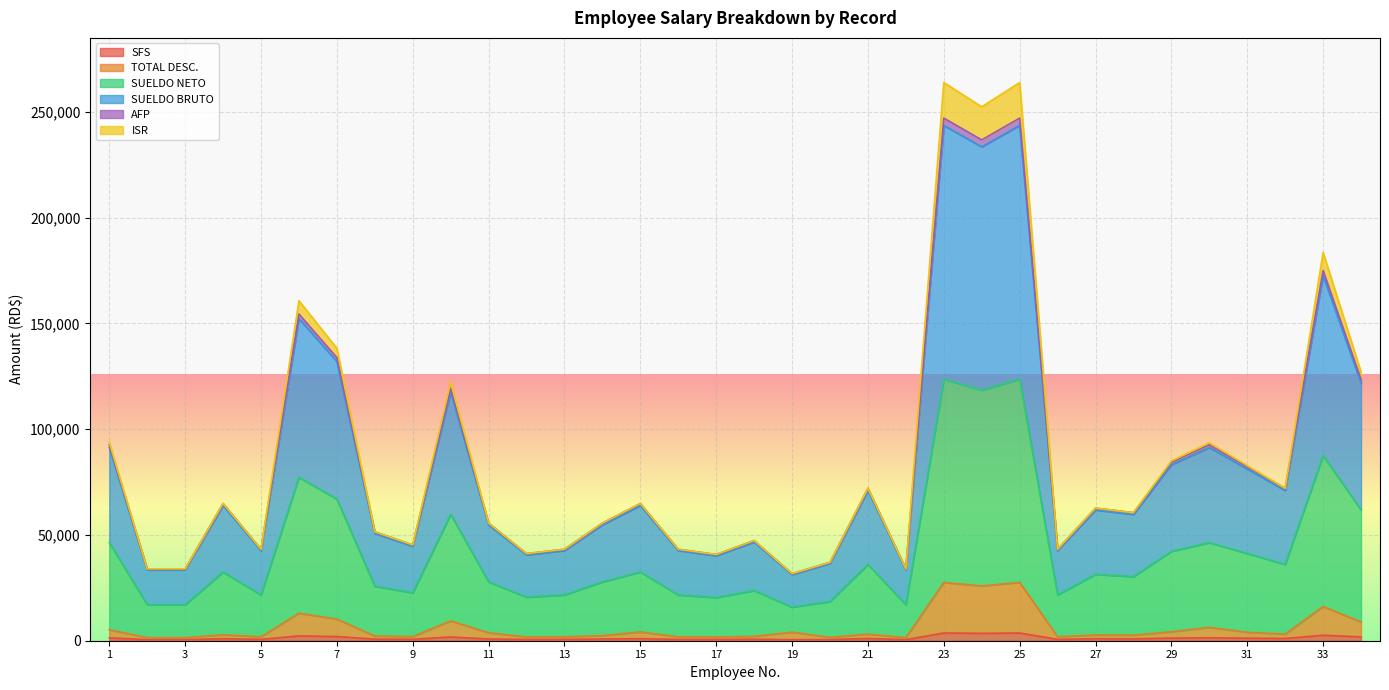

What is the spread (max minus min) of values at 31?

81148.0